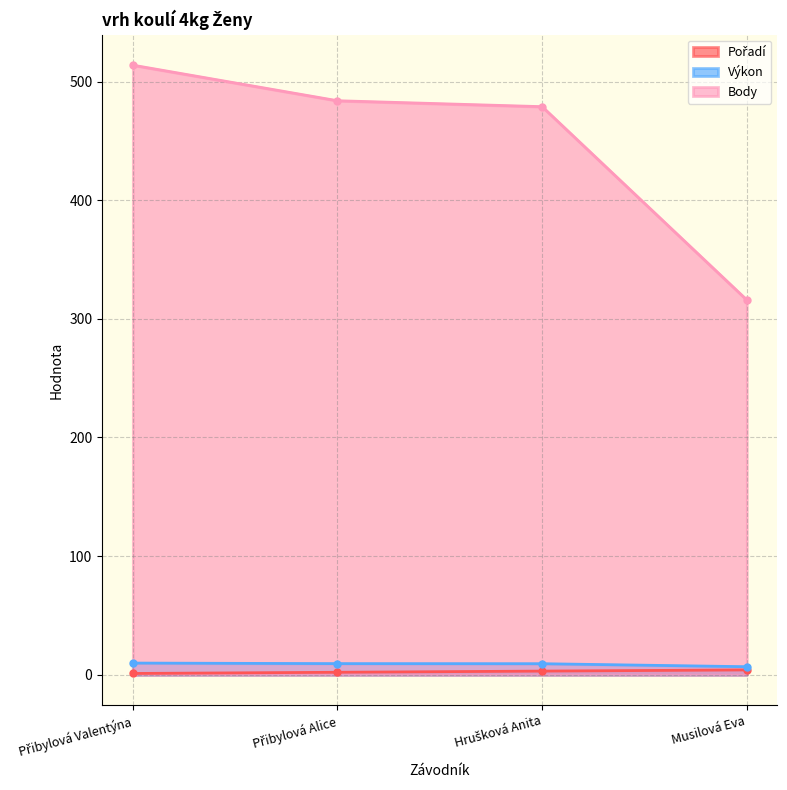

Which series has the largest total across all categories?

Body